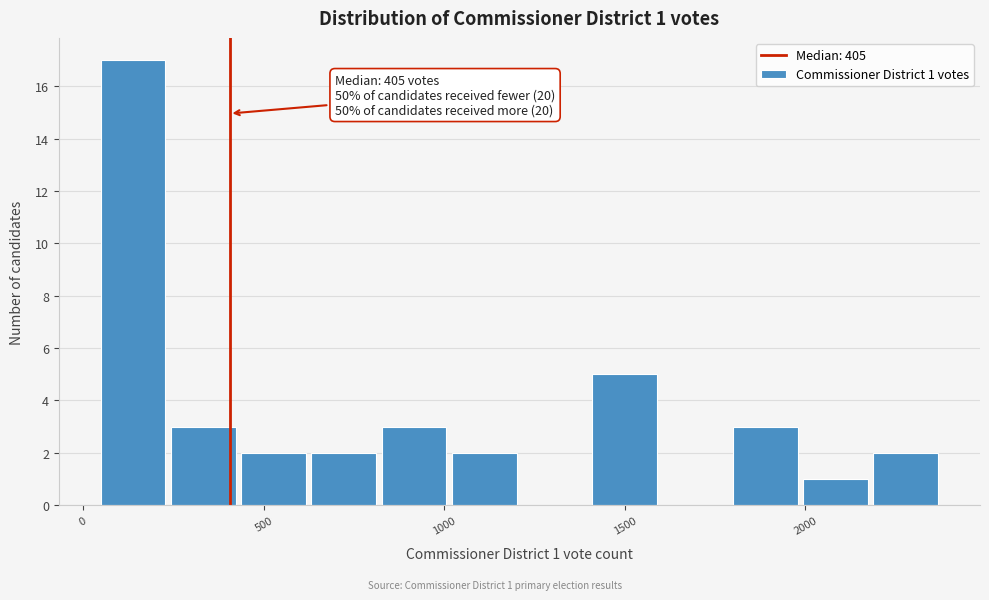

Read against the x-axis, roughly where is the centre of the tallest bar?

150